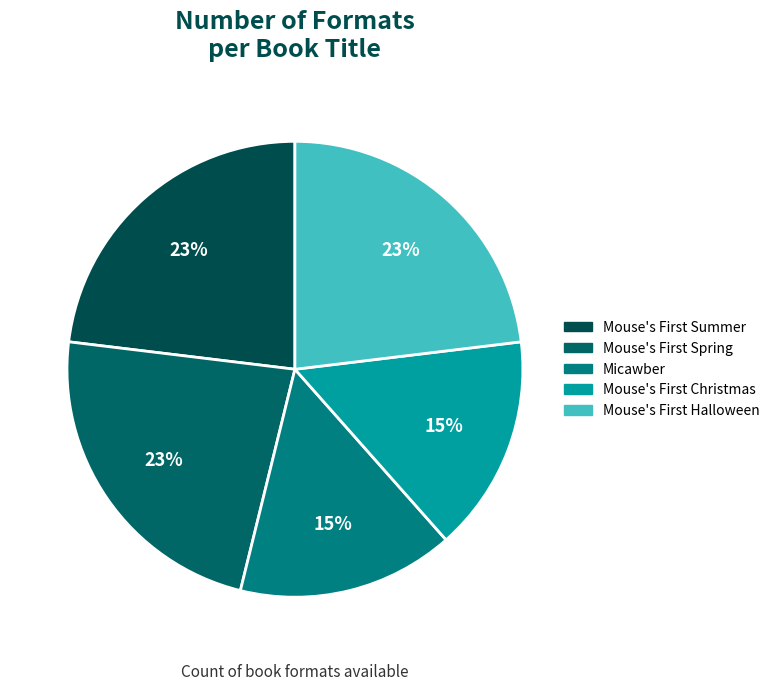

How many slices are in this pie chart?

5